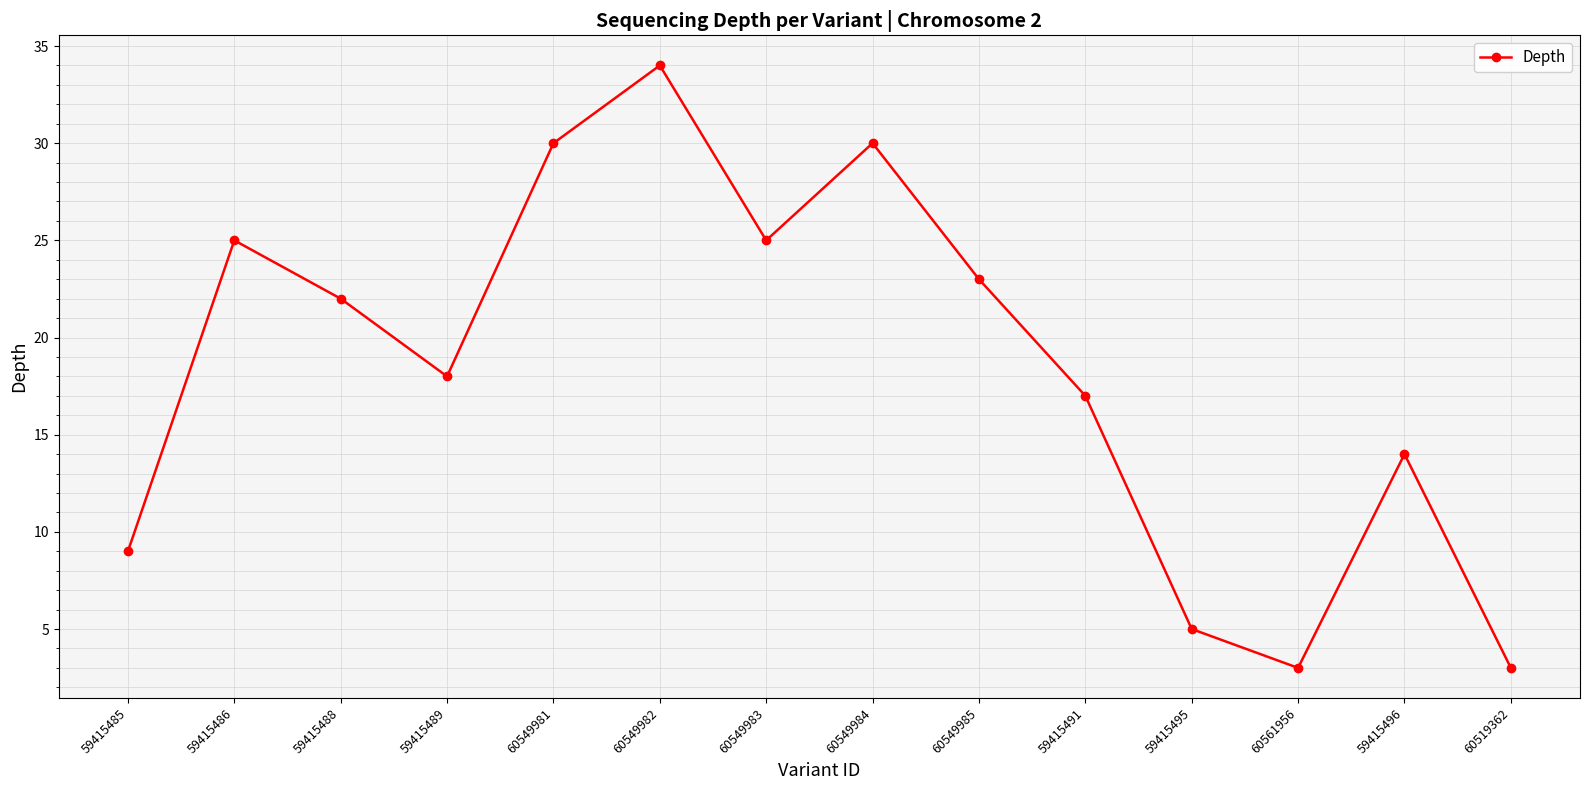

Reading left to right, list all the values displayed in this chart.

9	25	22	18	30	34	25	30	23	17	5	3	14	3